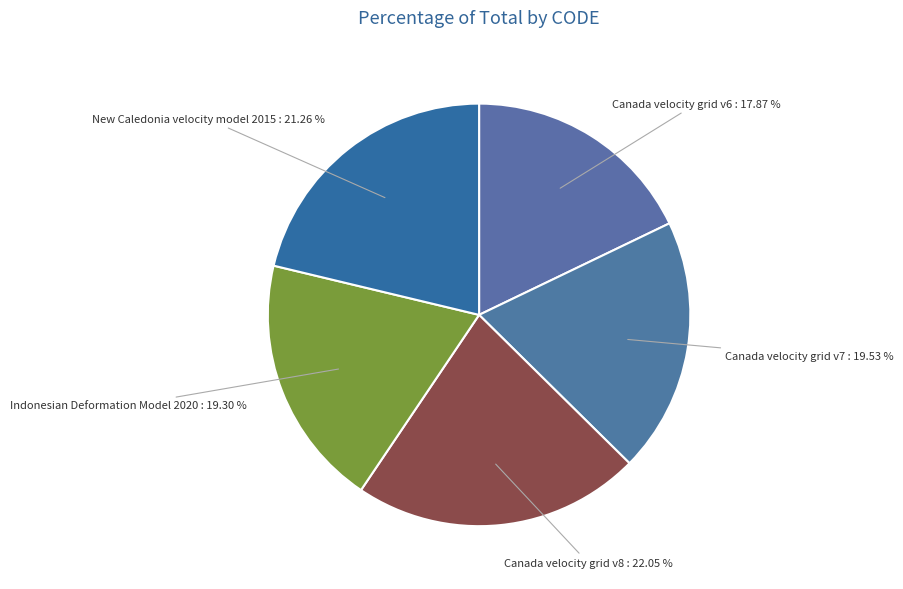

What is the ratio of the value at Indonesian Deformation Model 2020 to the value at Canada velocity grid v7?

1.0